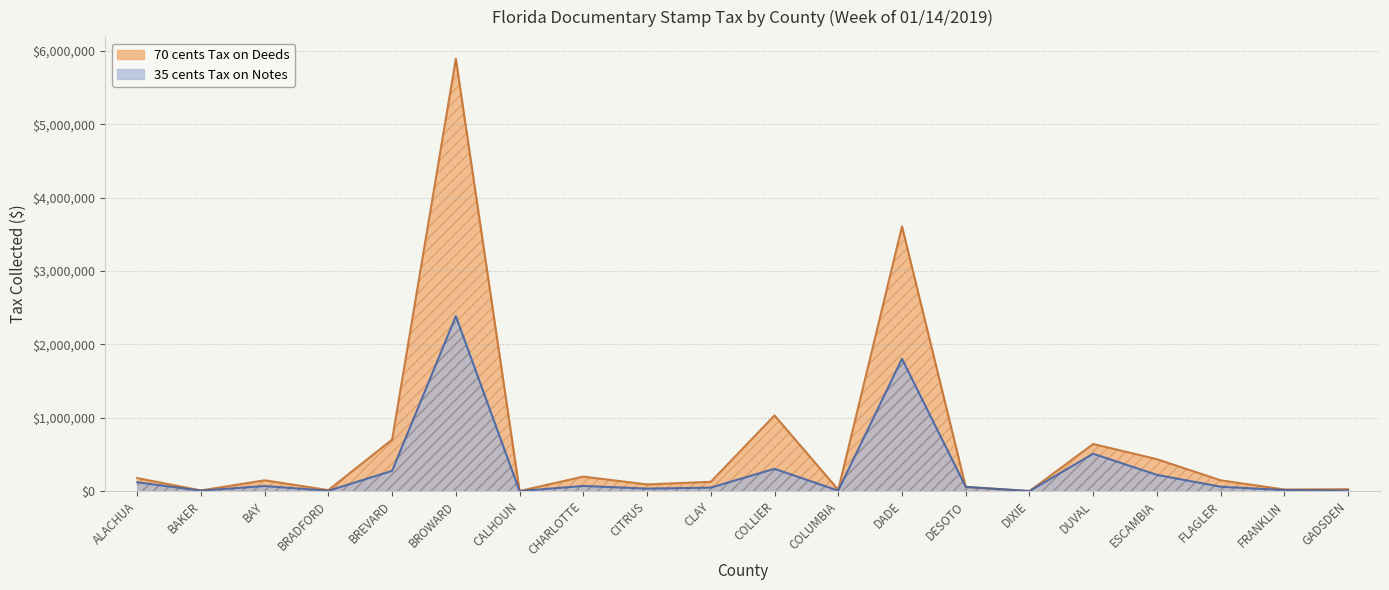

Which series has the largest total across all categories?

70 cents Tax on Deeds